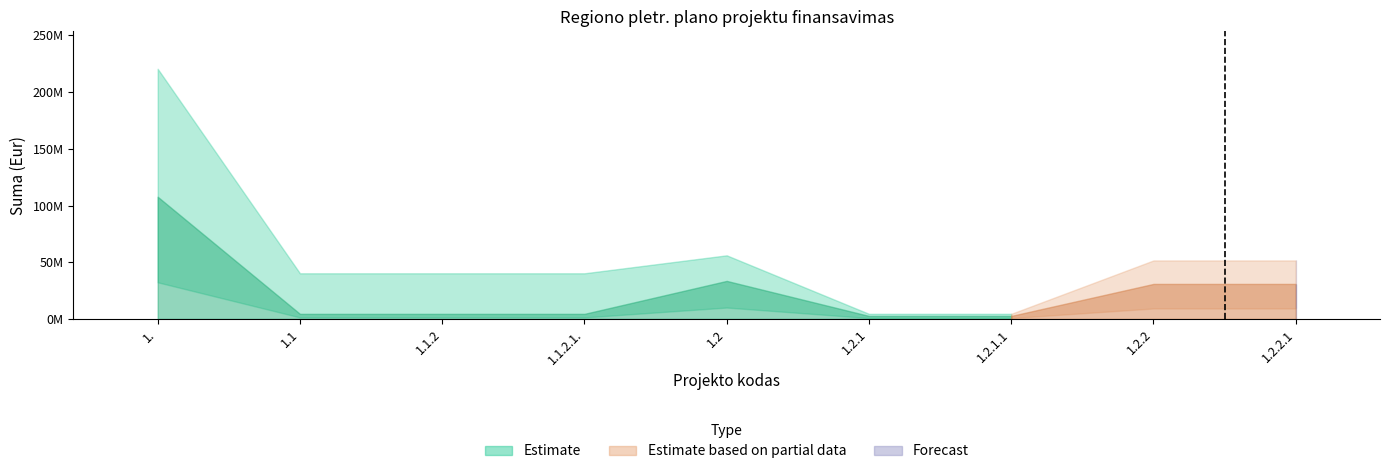

What is the difference between the values at 1.2.2 and 1.1.2.1.?

19.5